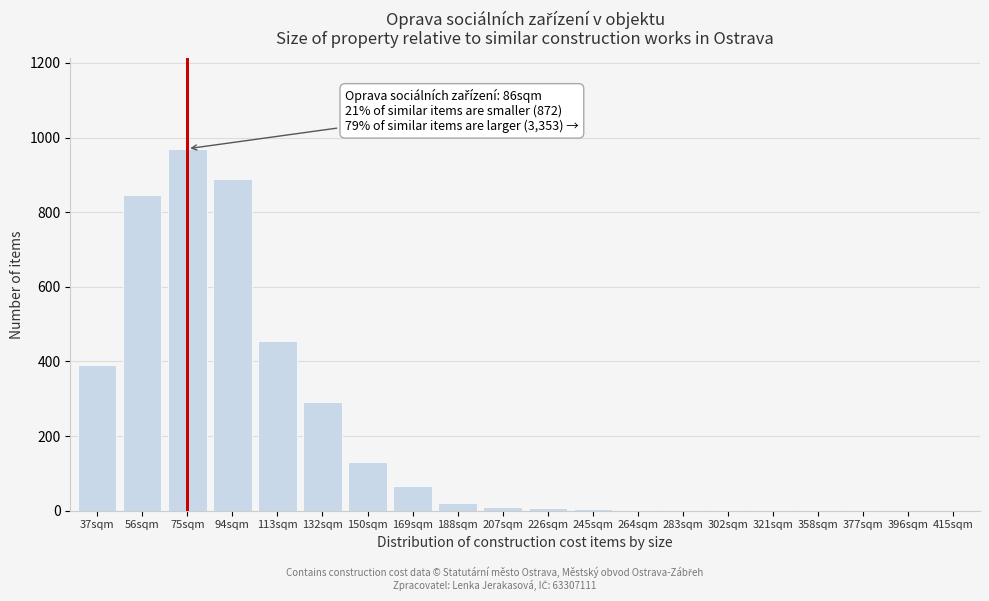

What is the sum of all values?

4088